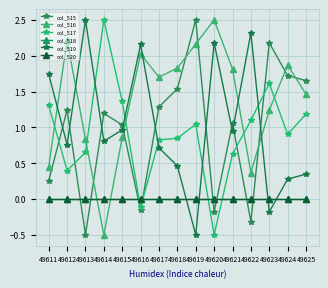

The value of col_519 at 49622 is 2.3. True or false?

True